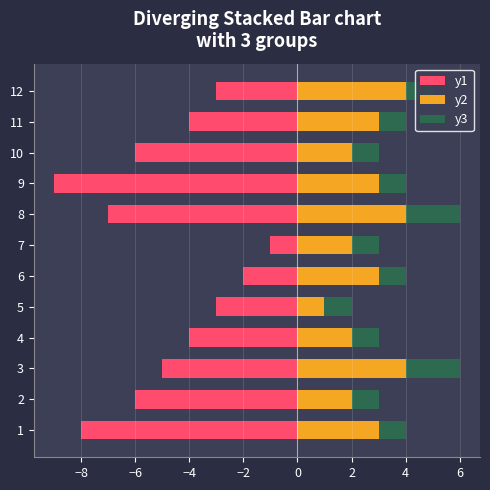

What is the difference between the maximum and minimum values in the y3 series?

1